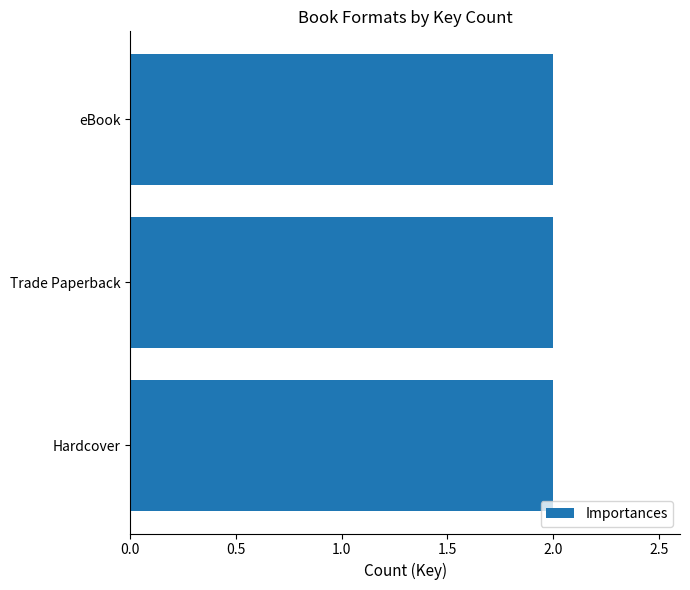

Is it true that the value at eBook is 2?

True